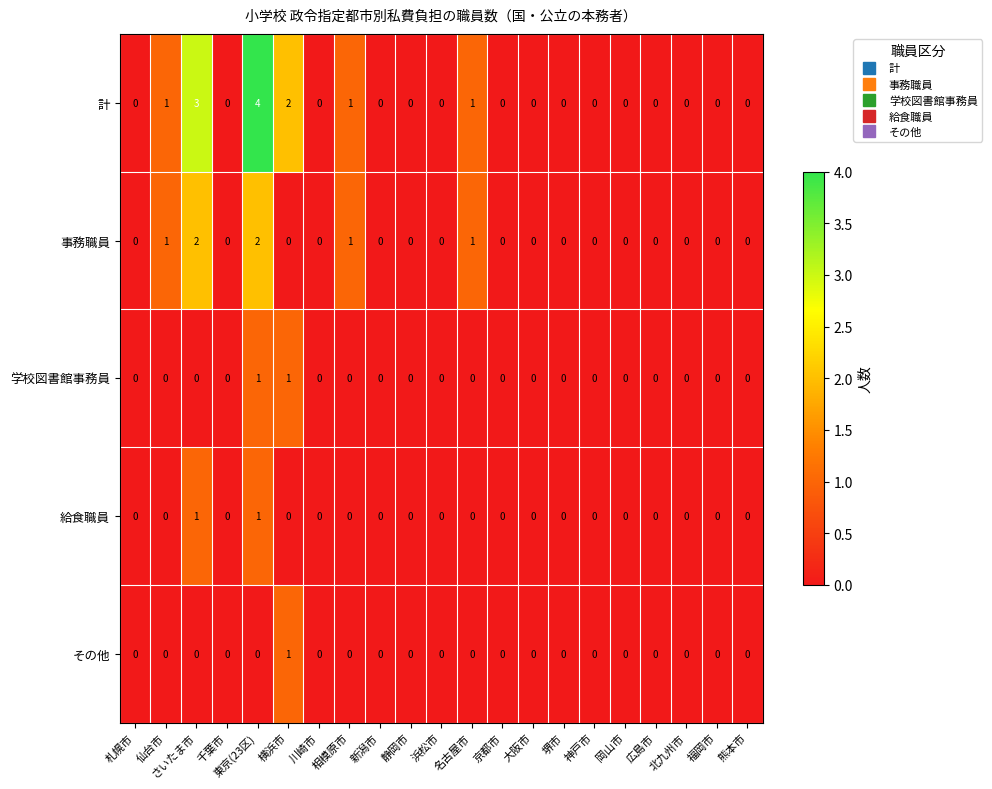

How many categories are shown in the chart?

21